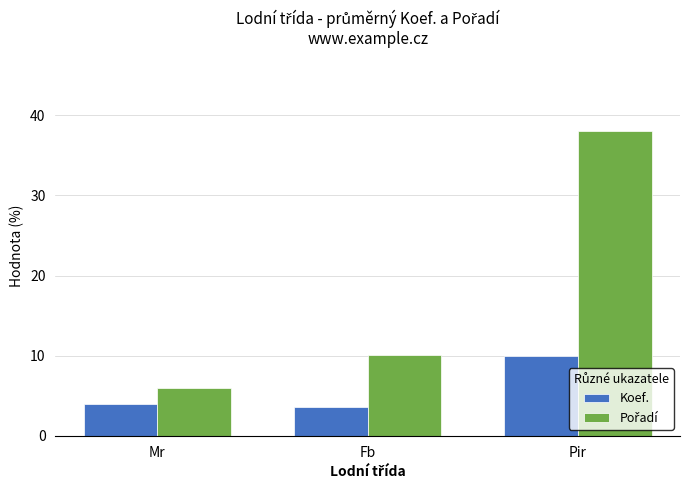

True or false: Koef. has a value of 4.0 at Mr.

True